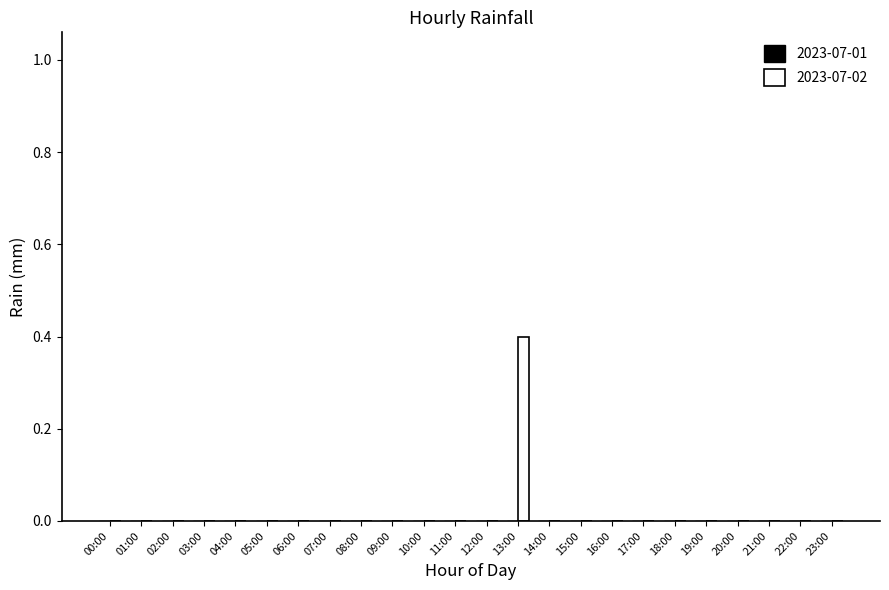

At which category does the chart reach its peak across all series?

13:00